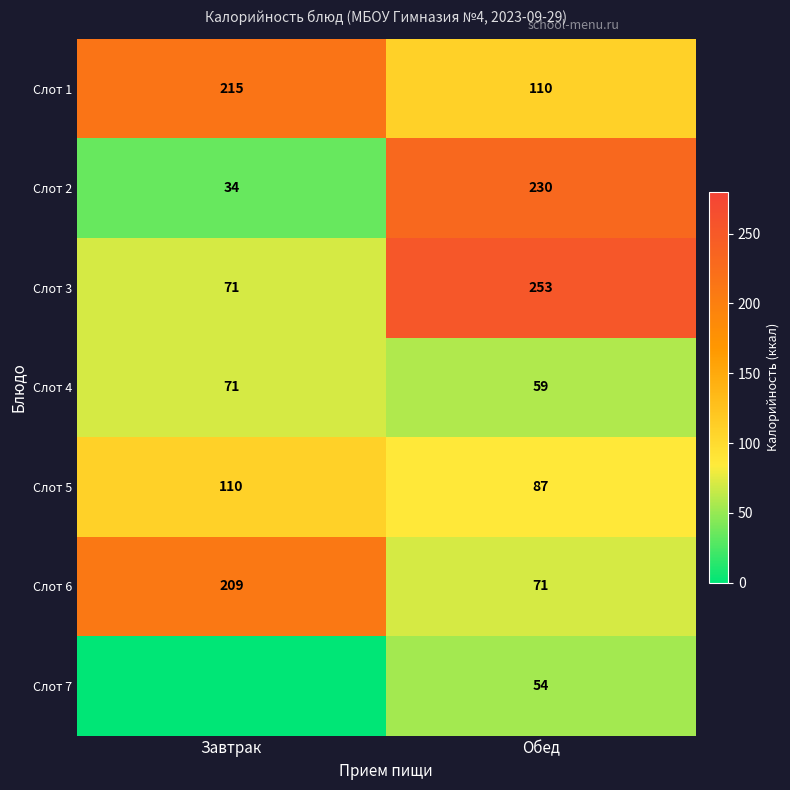

What is the spread (max minus min) of values at Обед?

199